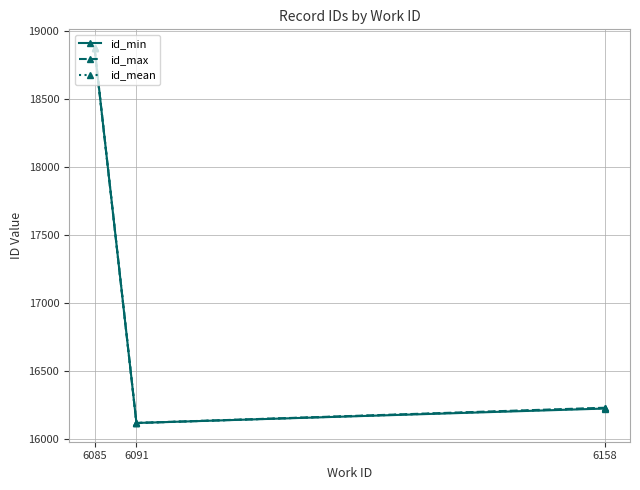

What is the difference between the second highest and minimum values in the id_max series?

112.0